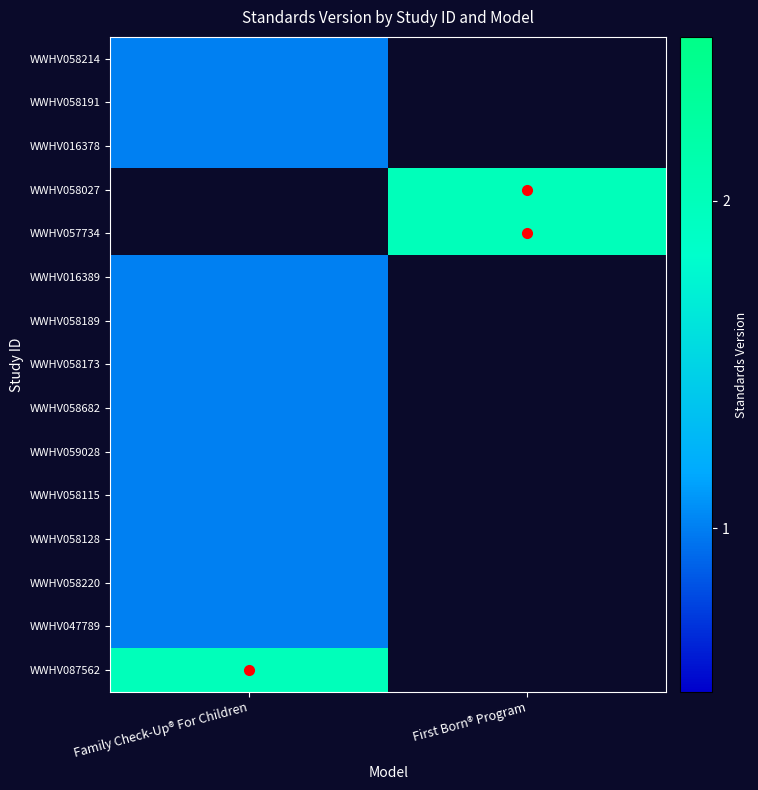

How many values in WWHV058682 are above zero?

1